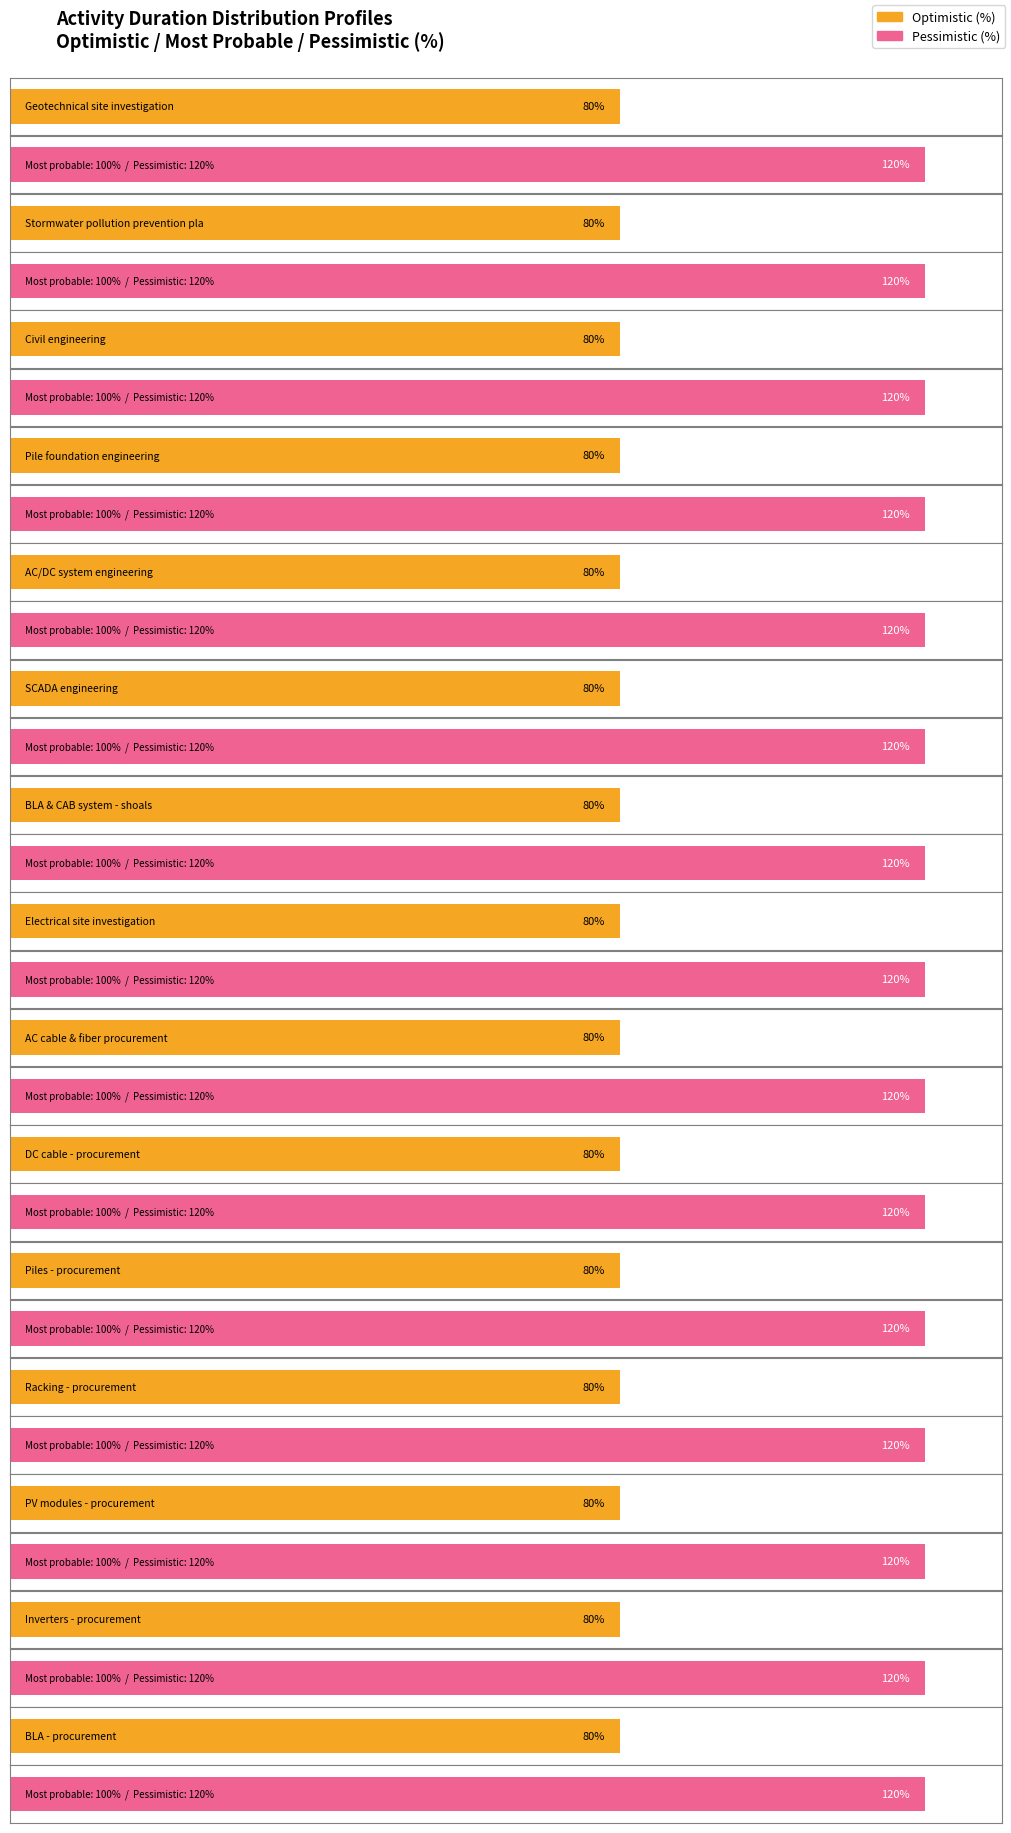

What is the sum of the Optimistic (%) values at AC cable & fiber procurement and Racking - procurement?

160